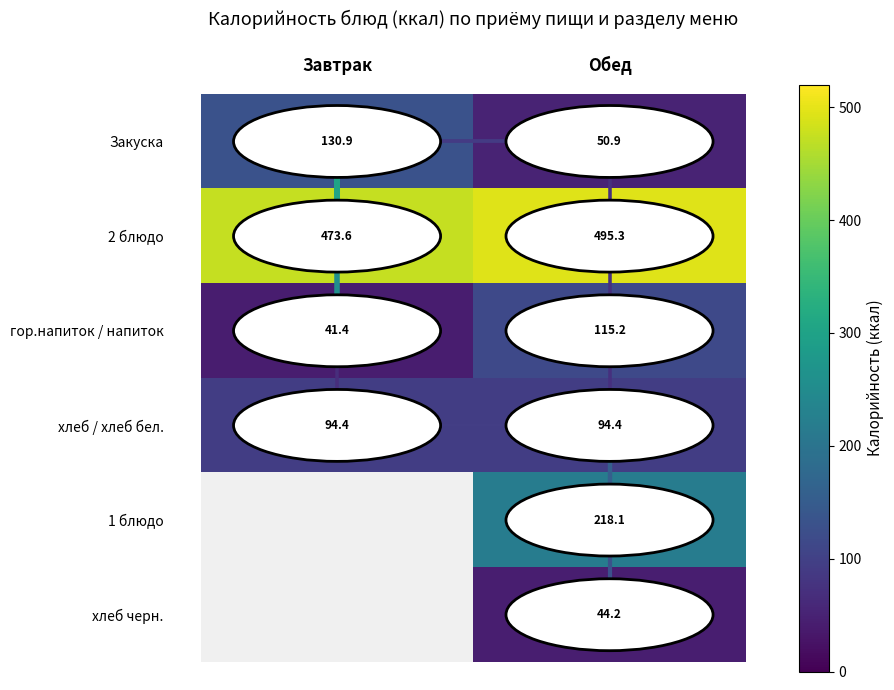

What is the difference between the highest and lowest values at Обед?

451.1